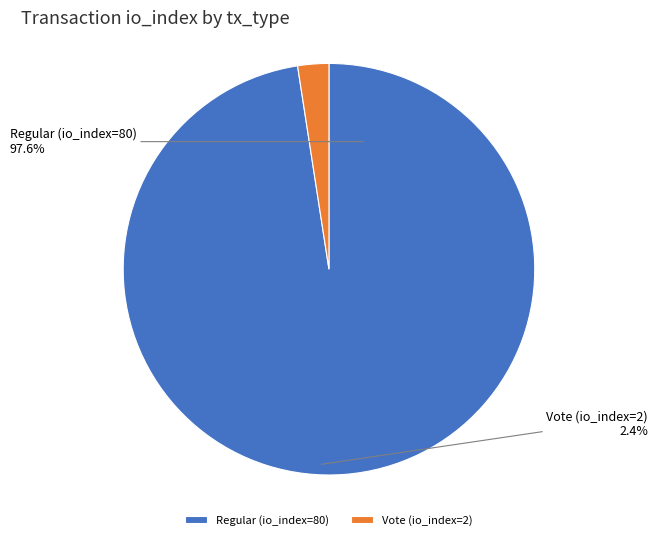

Rank the categories by value from highest to lowest.

Regular (io_index=80), Vote (io_index=2)